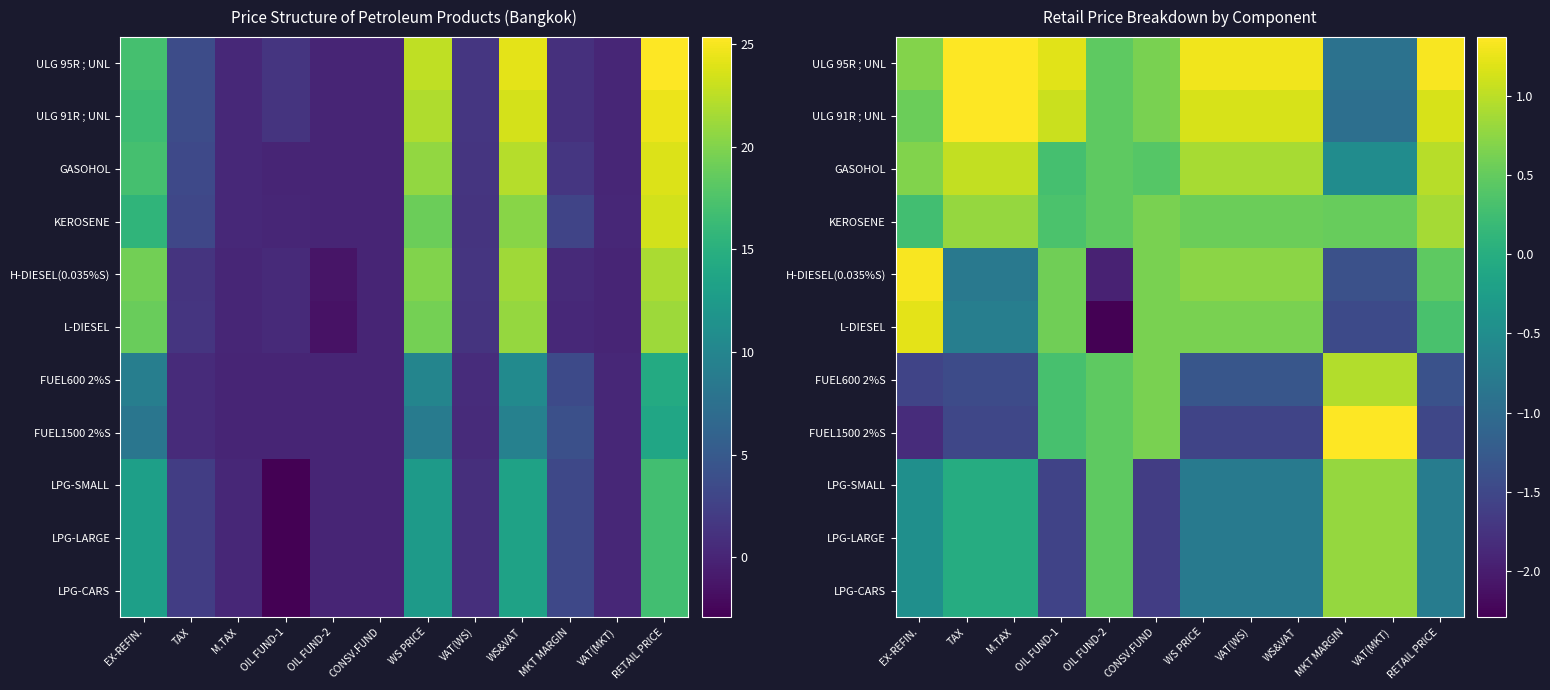

Where does the FUEL1500 2%S series first go above -1?

OIL FUND-1